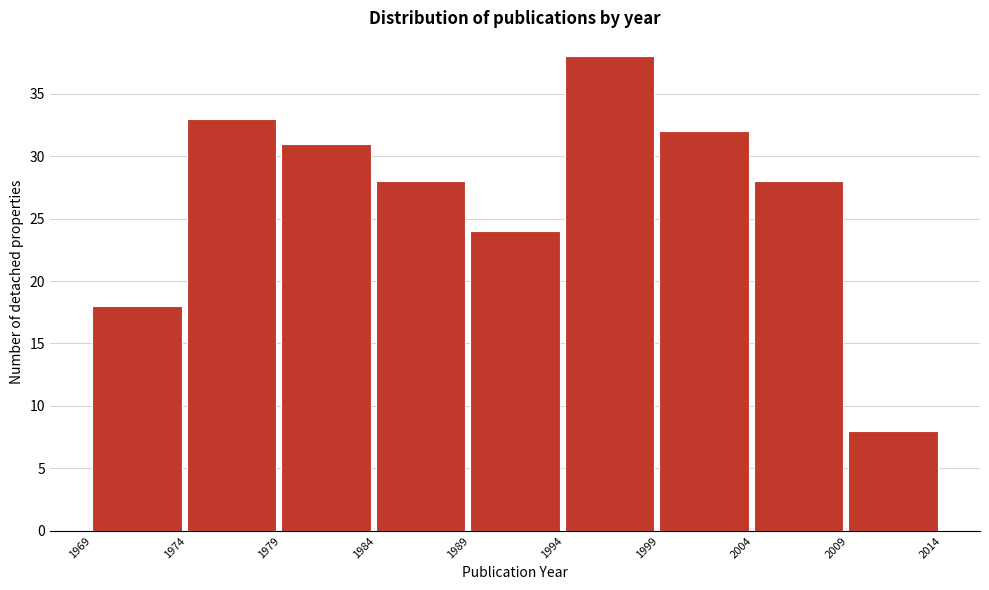

Reading left to right, list every bar in this chart as the range it spans on the x-axis followed by its height. The values are not printed on the chart, so give them approximately, as read against the axis.

1969 to 1974: 18
1974 to 1979: 33
1979 to 1984: 31
1984 to 1989: 28
1989 to 1994: 24
1994 to 1999: 38
1999 to 2004: 32
2004 to 2009: 28
2009 to 2014: 8